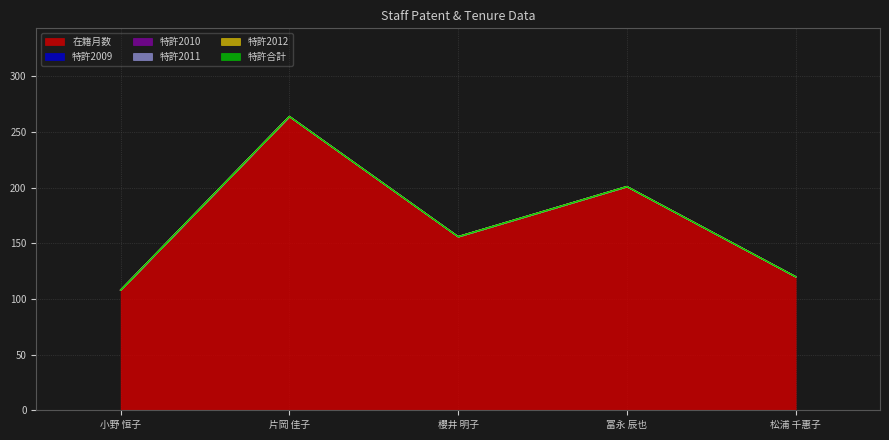

Rank the series by their maximum value, from highest to lowest.

在籍月数, 特許2009, 特許2010, 特許2011, 特許2012, 特許合計